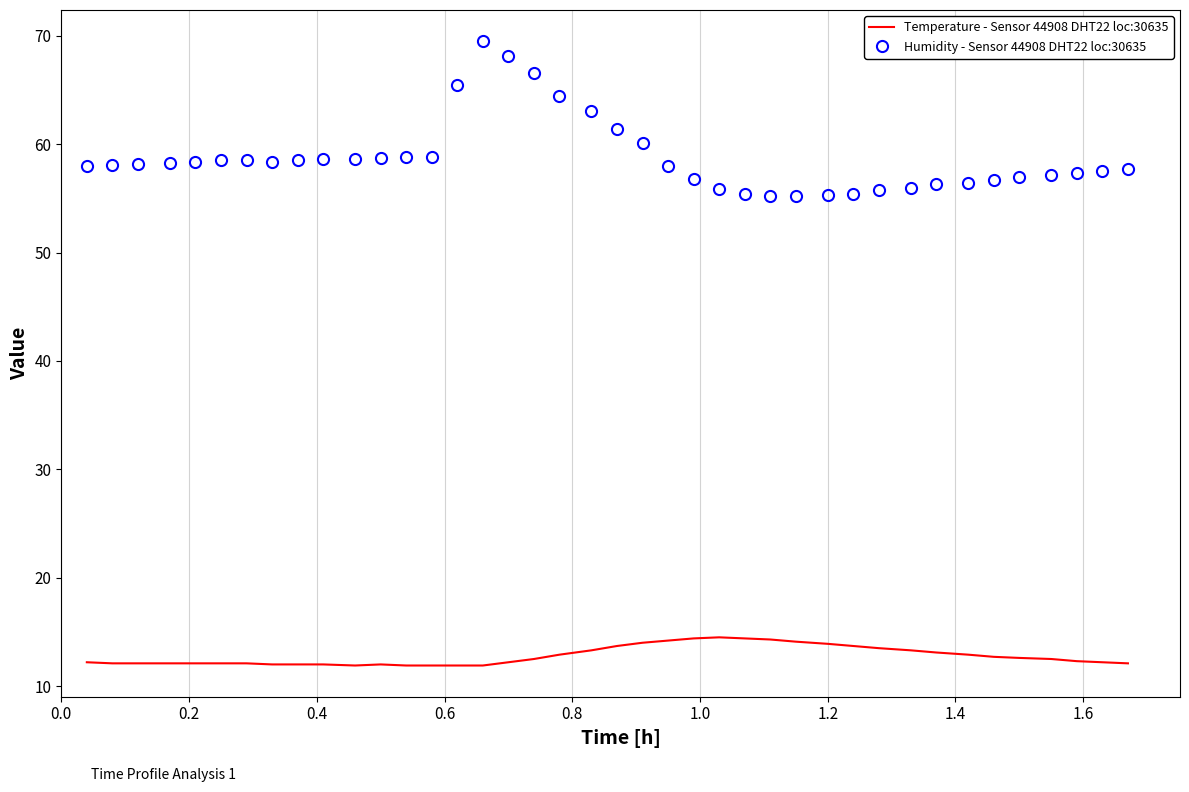

List the series in order of their overall mean, lowest first.

Temperature - Sensor 44908 DHT22 loc:30635, Humidity - Sensor 44908 DHT22 loc:30635